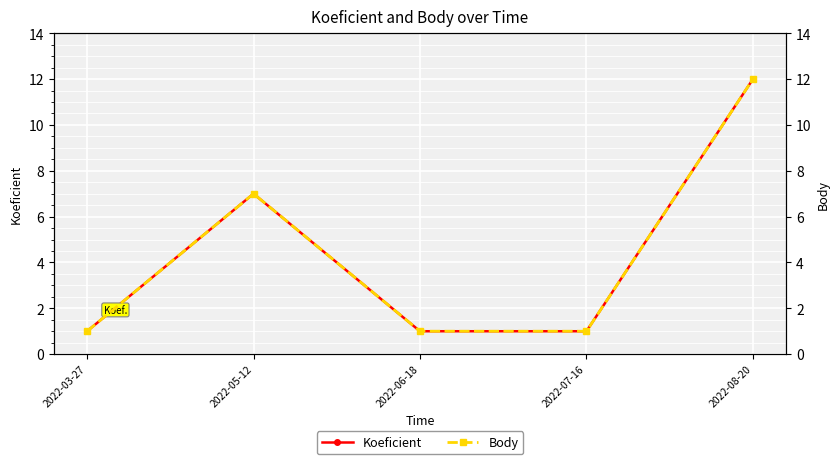

Reading left to right, what are all the values shown in this chart?

Koeficient: 1	7	1	1	12
Body: 1	7	1	1	12